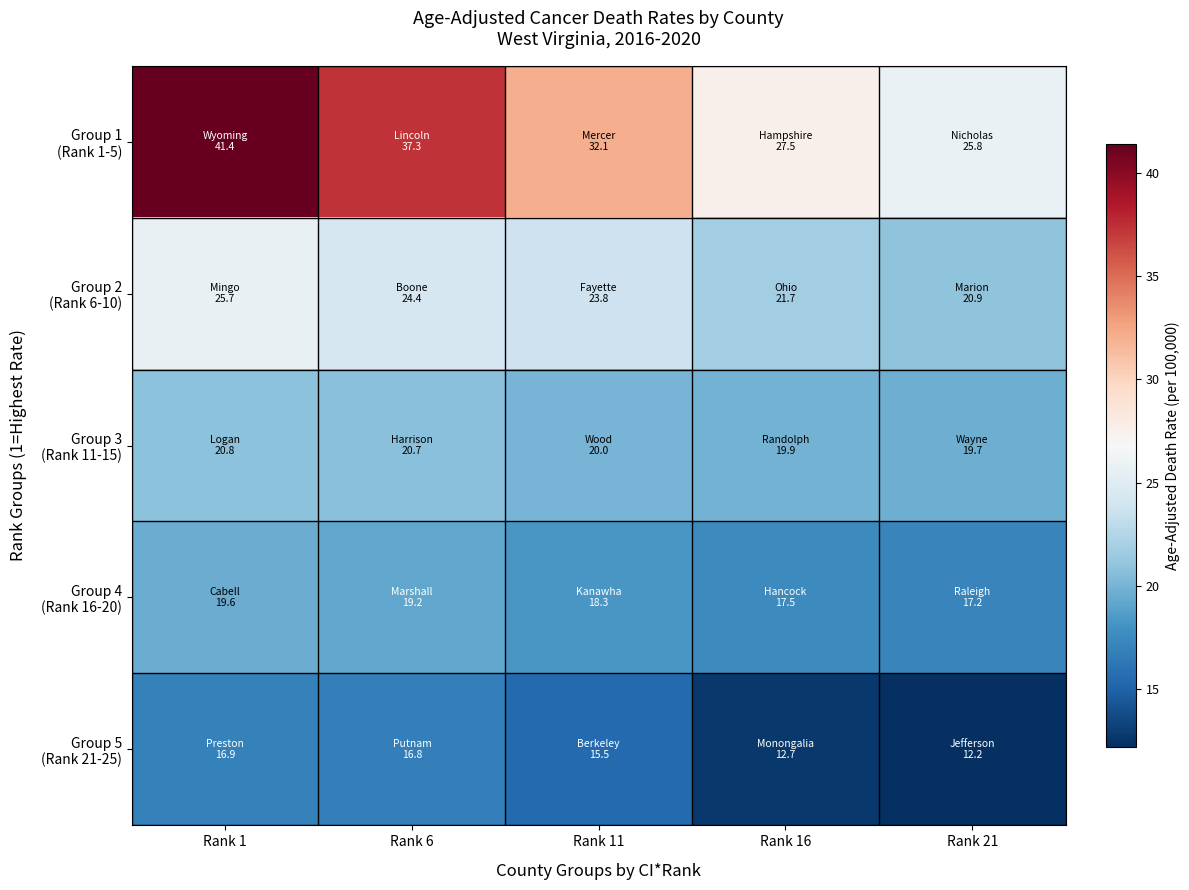

At Rank 21, list the series in order from largest to smallest.

Group 1 (Rank 1-5), Group 2 (Rank 6-10), Group 3 (Rank 11-15), Group 4 (Rank 16-20), Group 5 (Rank 21-25)